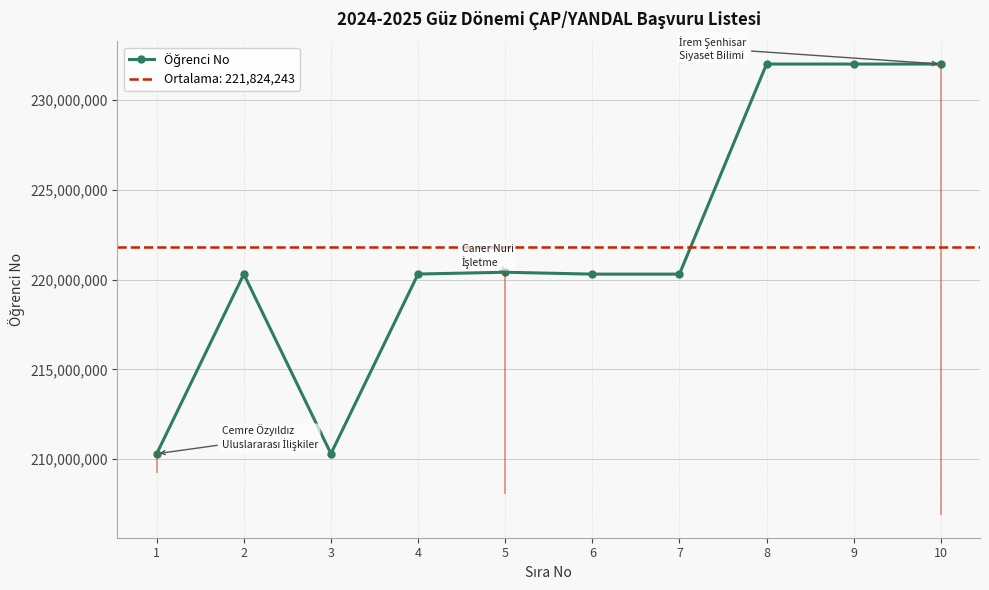

How many points are higher than both their immediate neighbors (excluding endpoints)?

2